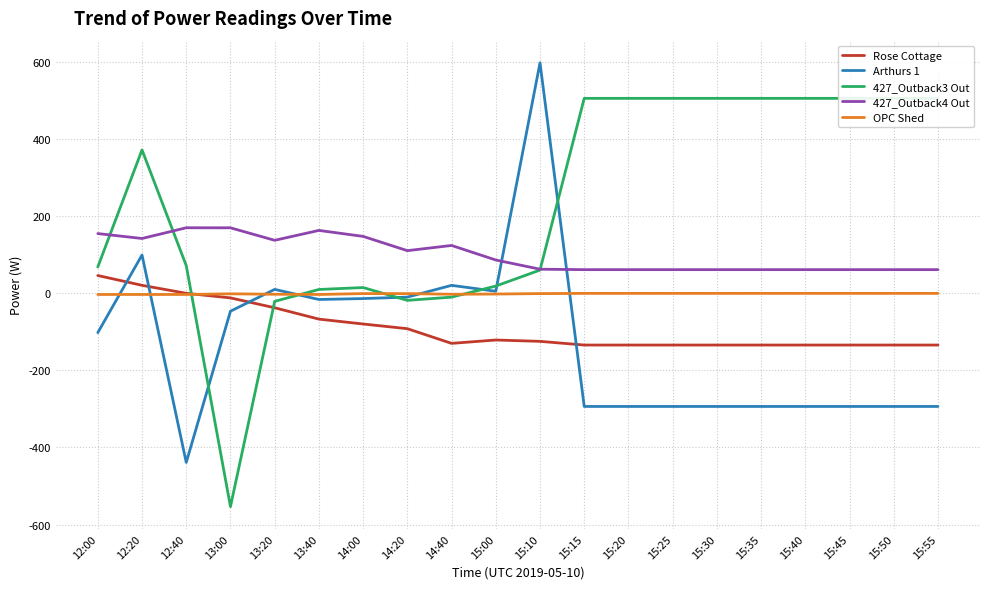

At which label is 427_Outback4 Out closest to 115?

14:20